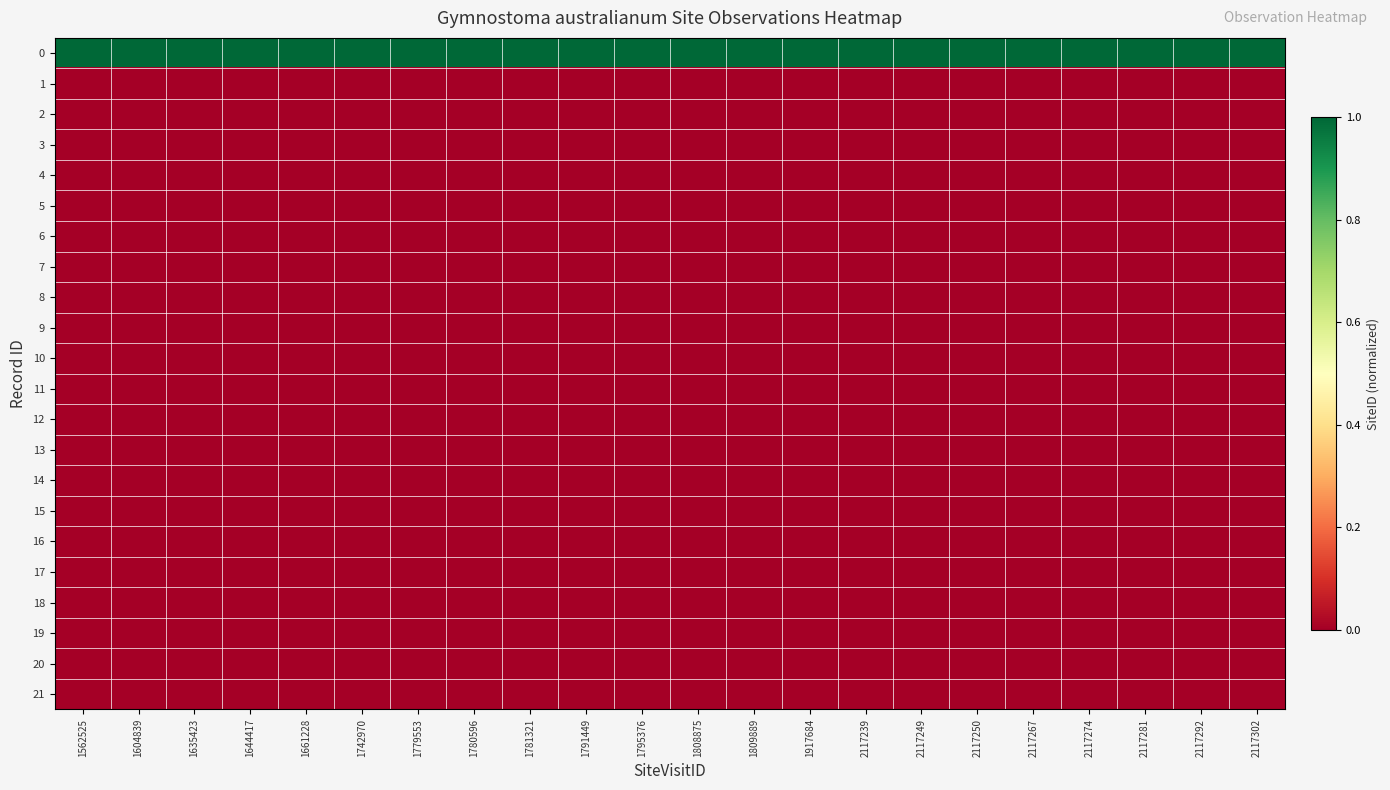

How many distinct data groups are displayed?

22